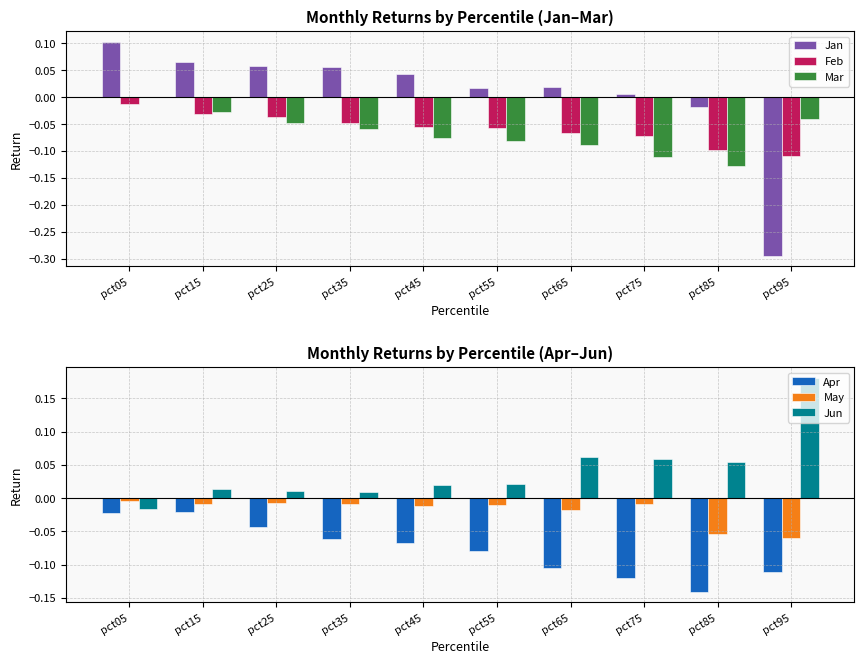

Which series has the largest range (max minus min)?

Jan